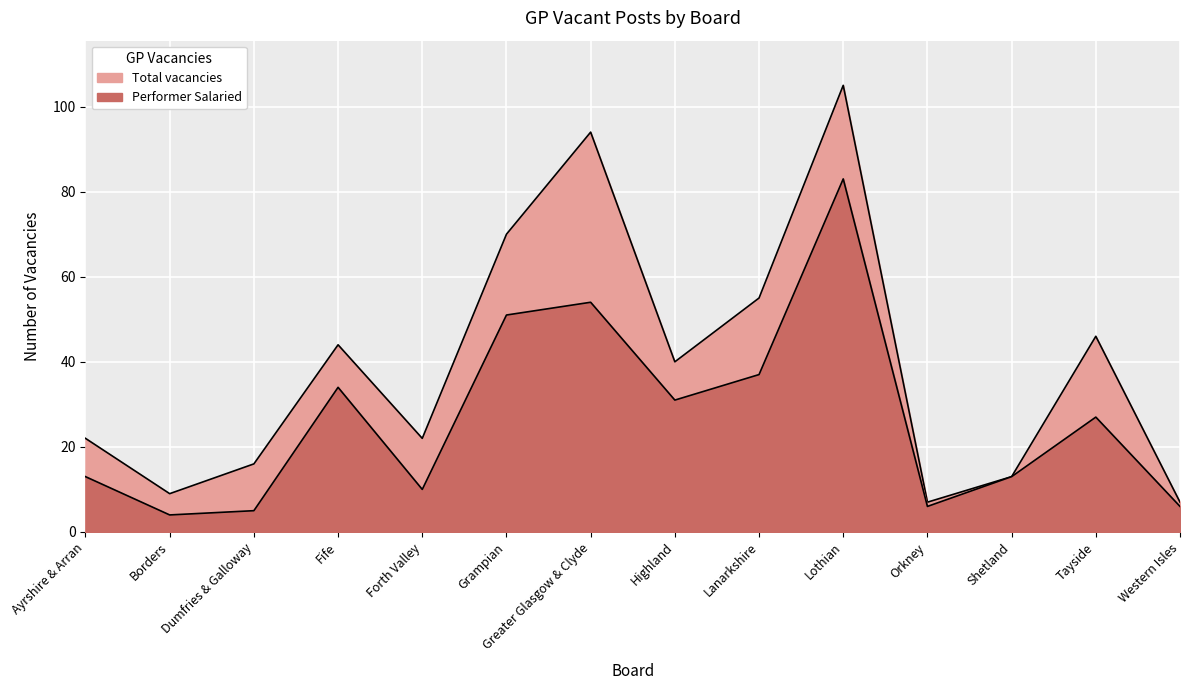

Reading left to right, transcribe all the data shown in this chart.

Performer Salaried: 13	4	5	34	10	51	54	31	37	83	6	13	27	6
Total vacancies: 22	9	16	44	22	70	94	40	55	105	7	13	46	7